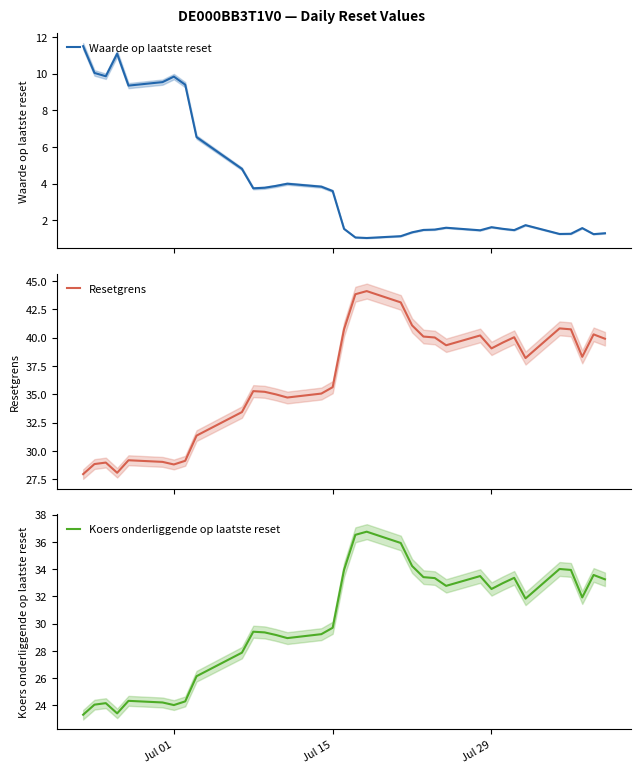

What is the difference between the second highest and second lowest values in the Koers onderliggende op laatste reset series?

13.1